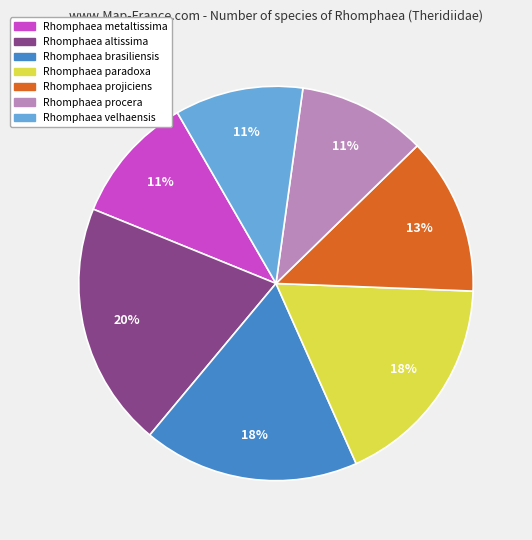

To the nearest percent, what is the average slice percentage?

14%